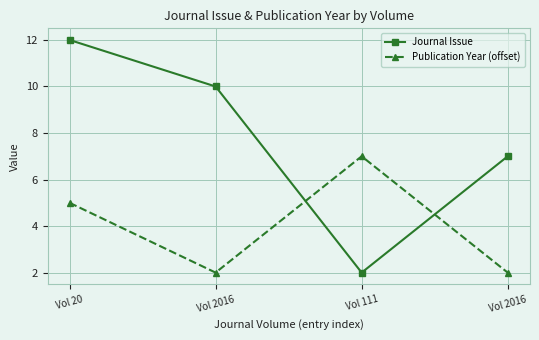

Between which two adjacent categories do Publication Year (offset) and Journal Issue first intersect?

Vol 2016 and Vol 111